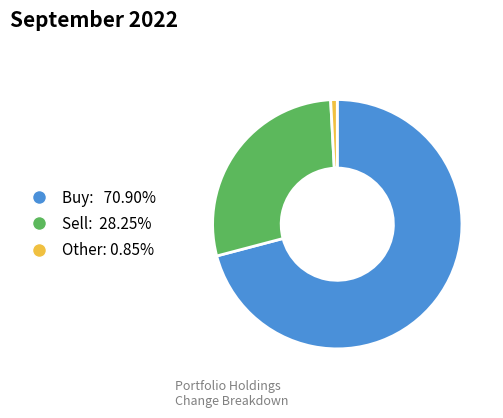

Rank the categories by value from lowest to highest.

Other, Sell, Buy